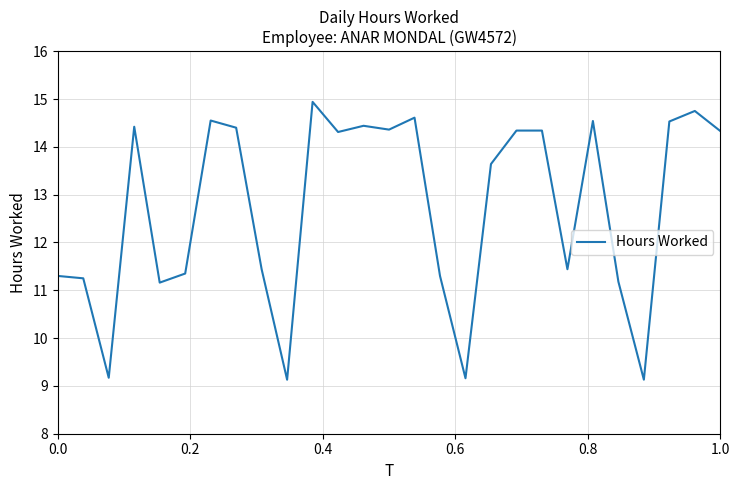

What is the greatest value displayed?

14.9